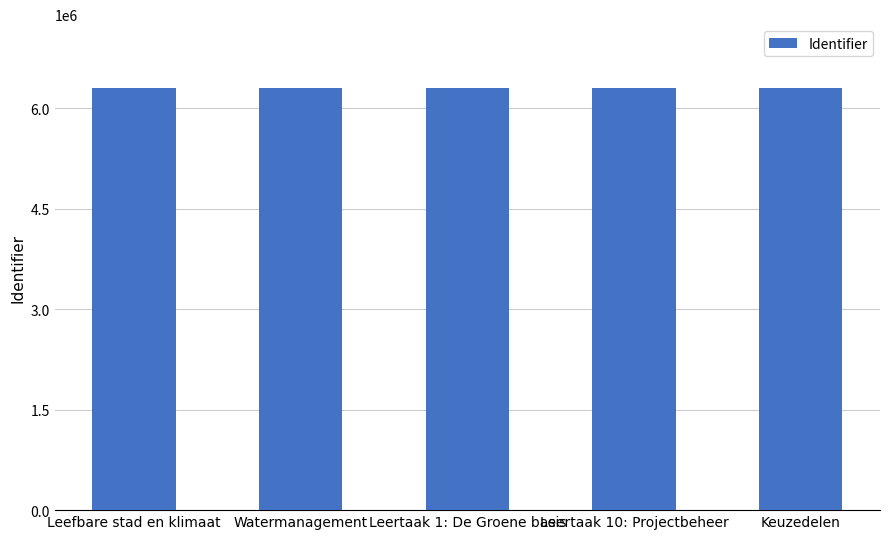

The value at Leertaak 1: De Groene basis is 6308099. True or false?

True